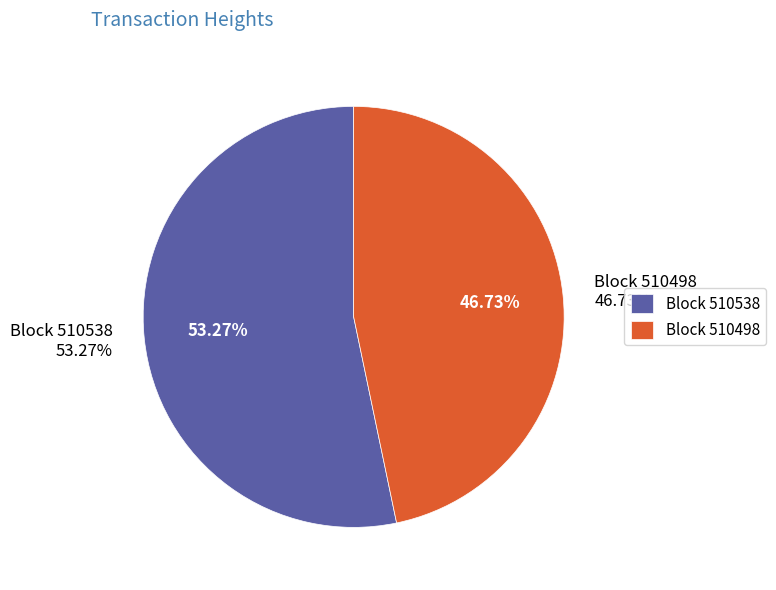

What percentage is the 510498 slice, to the nearest percent?

47%